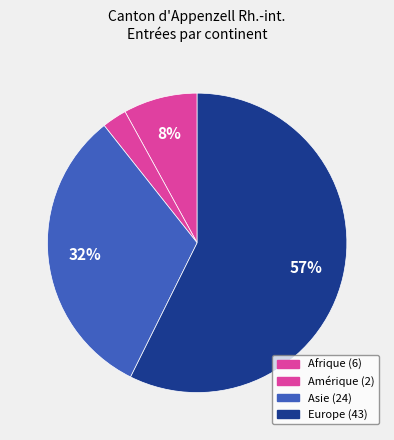

How many segments does this pie chart have?

4